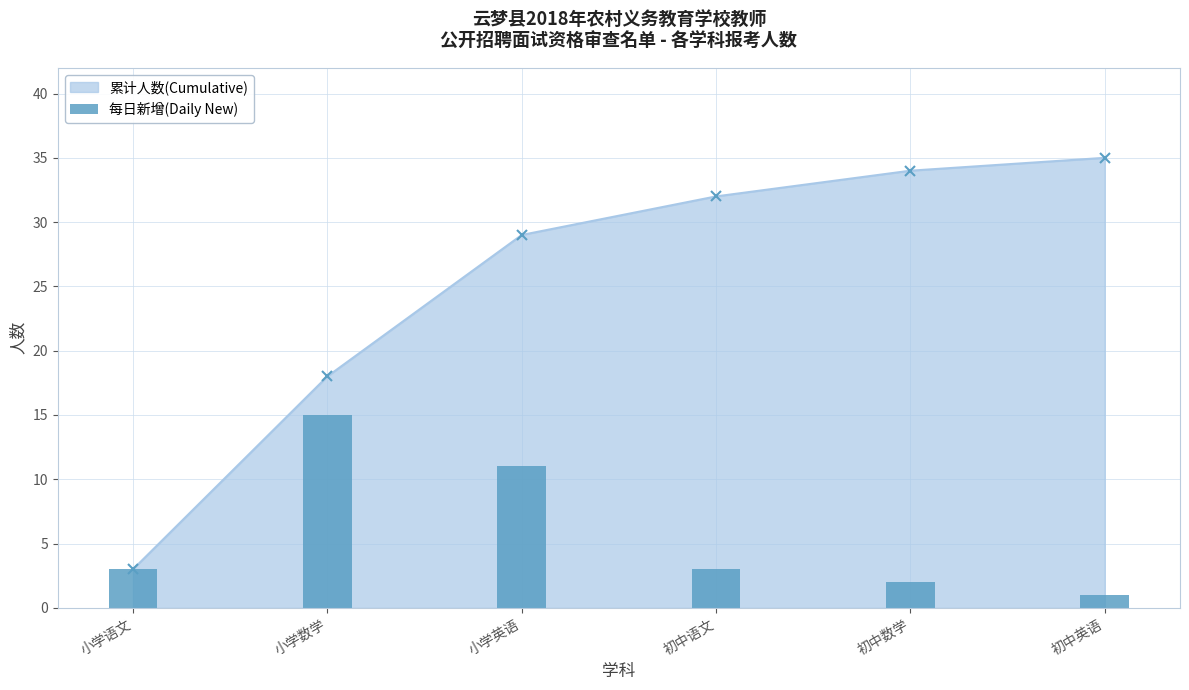

How many bars are there in total?

6